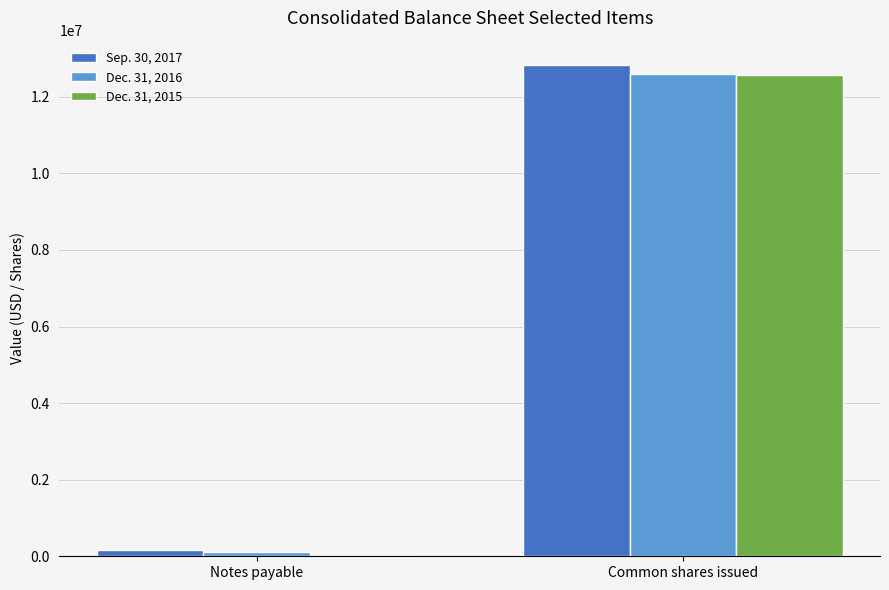

What is the total value across all series at Common shares issued?

37975499